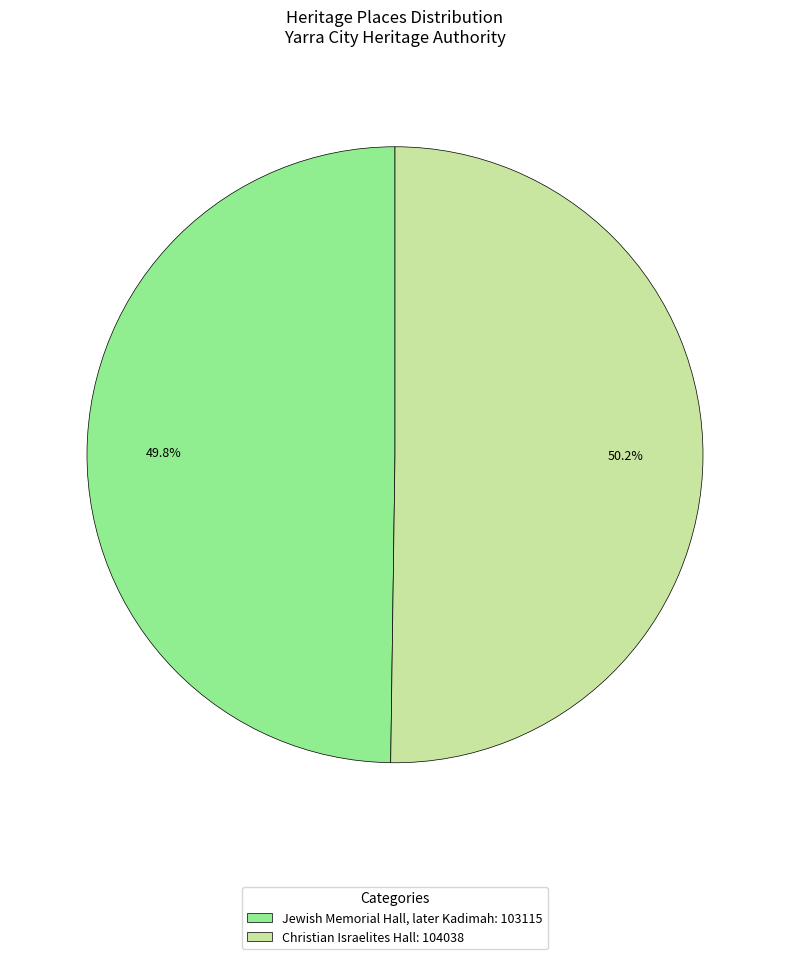

What percentage is the Christian Israelites Hall slice, to the nearest percent?

50%